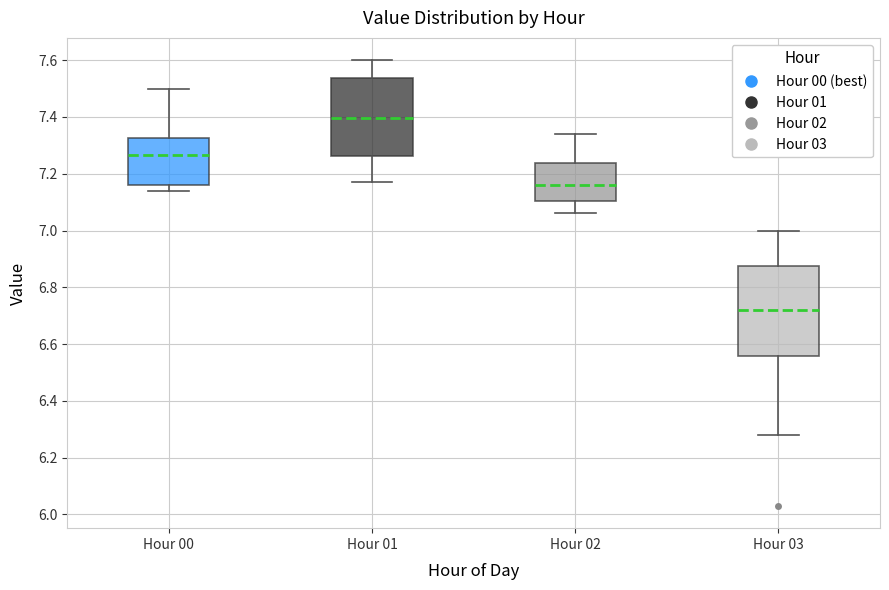

Which box has the lowest median line?

Hour 03